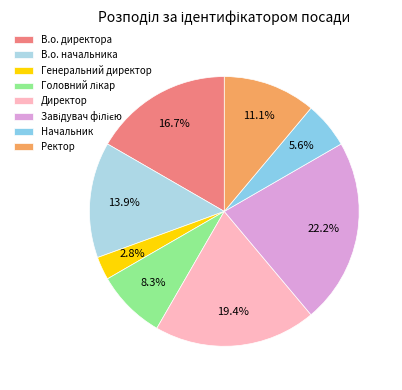

Which slice is the smallest?

Генеральний директор